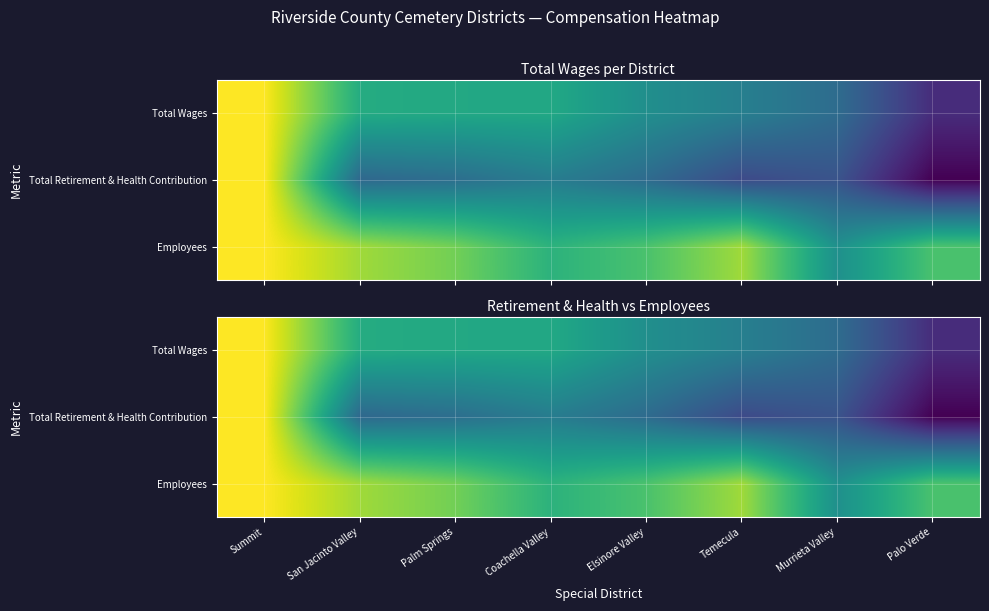

Rank the series by their average value, from lowest to highest.

Total Retirement & Health Contribution, Total Wages, Employees